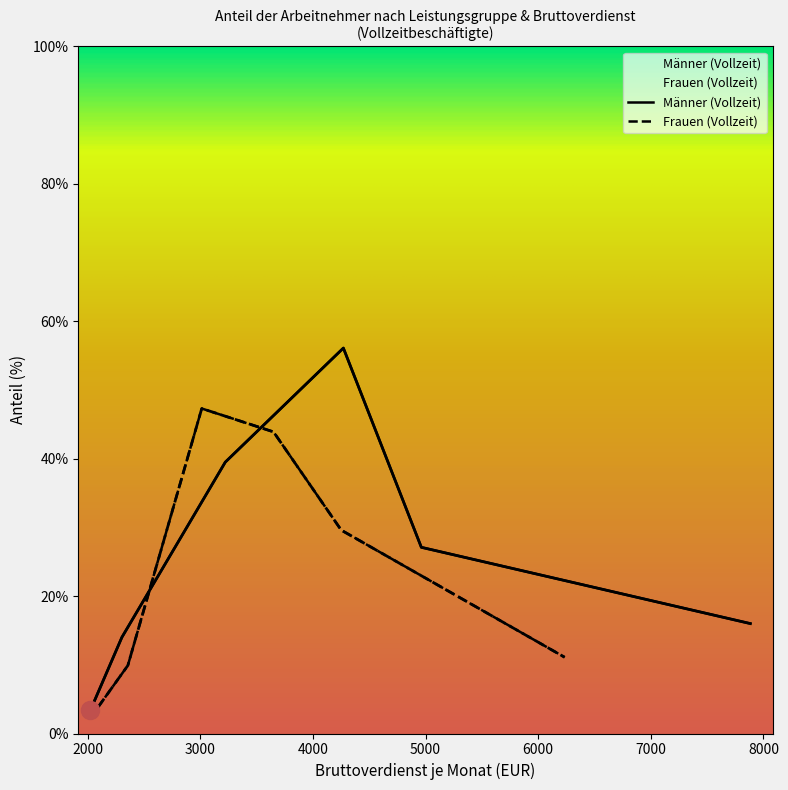

Between Leistungsgruppe 1 and Leistungsgruppe 3, which series saw the biggest shift?

Frauen (Vollzeit)